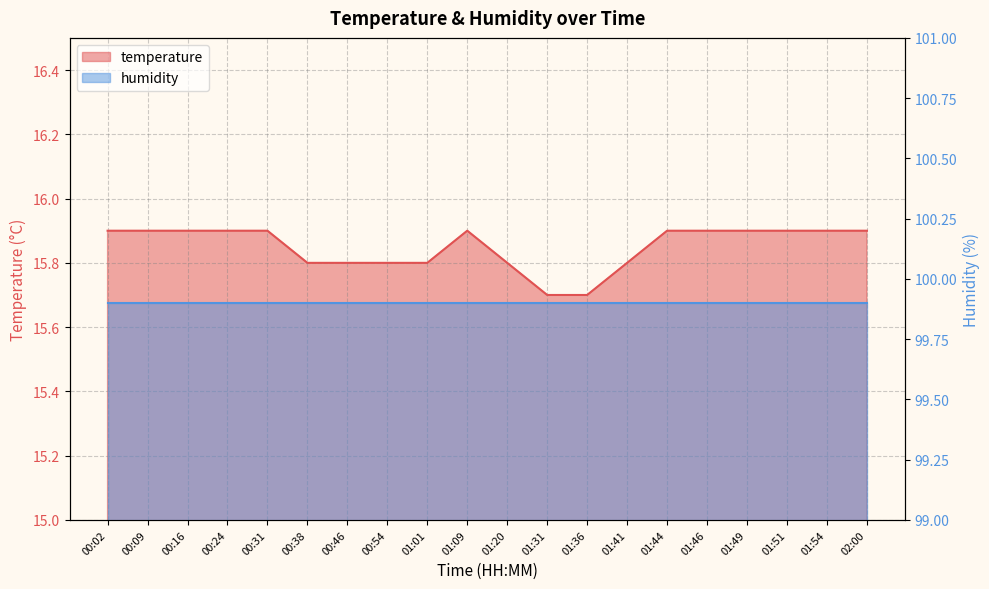

What is the maximum value shown in the chart?

15.9